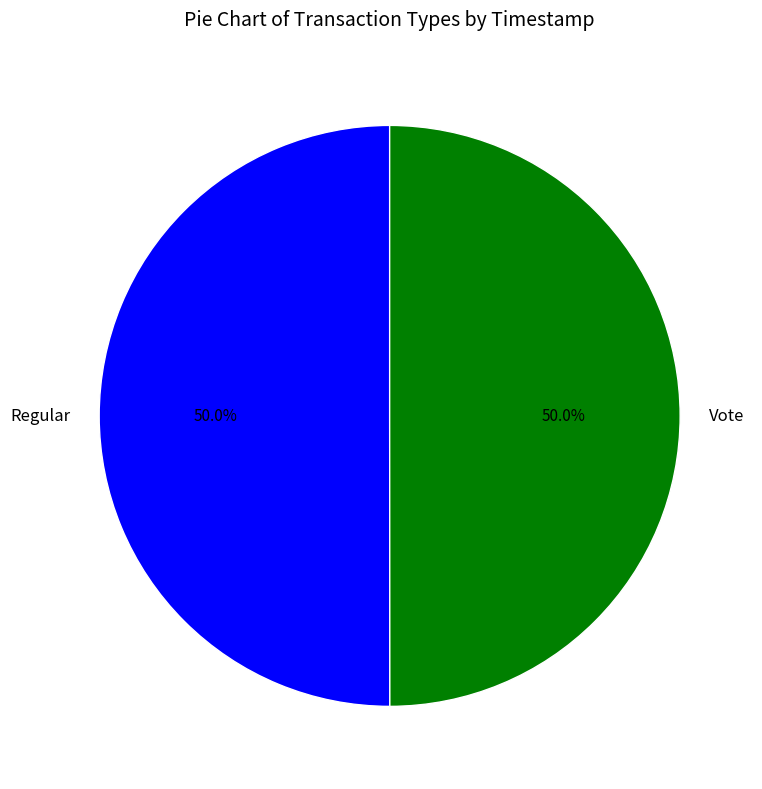

Count the number of slices in the pie.

2